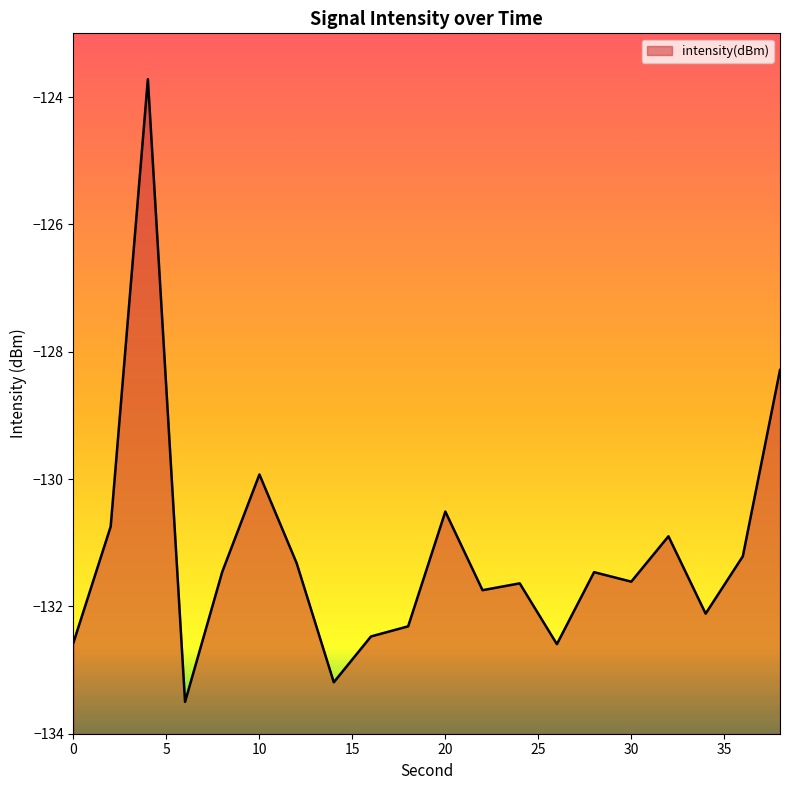

Which category has the highest value across all series?

4